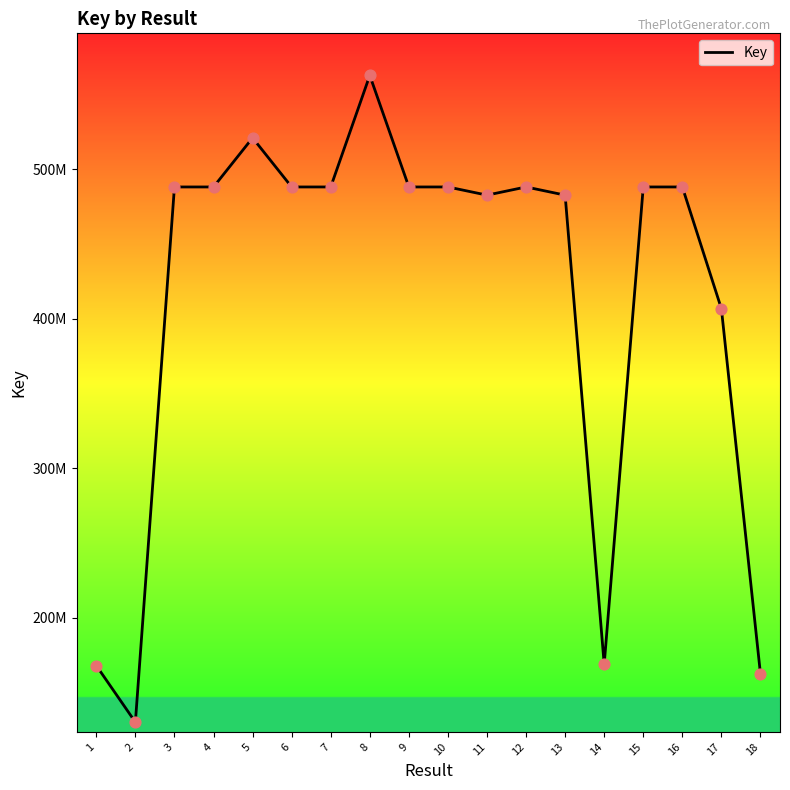

What is the change in value from 1 to 18?

-5585186